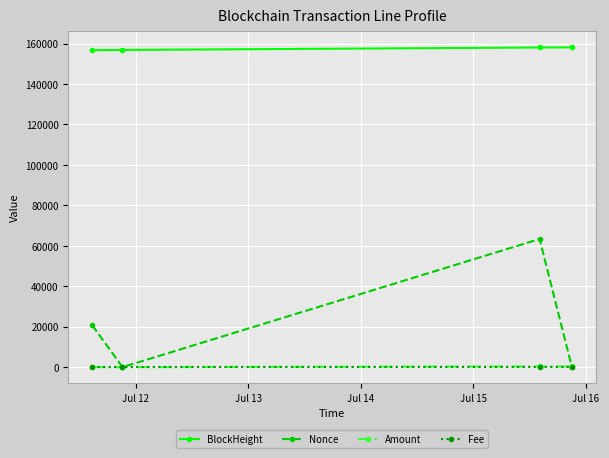

Is this an area chart (filled region under the line)?

No